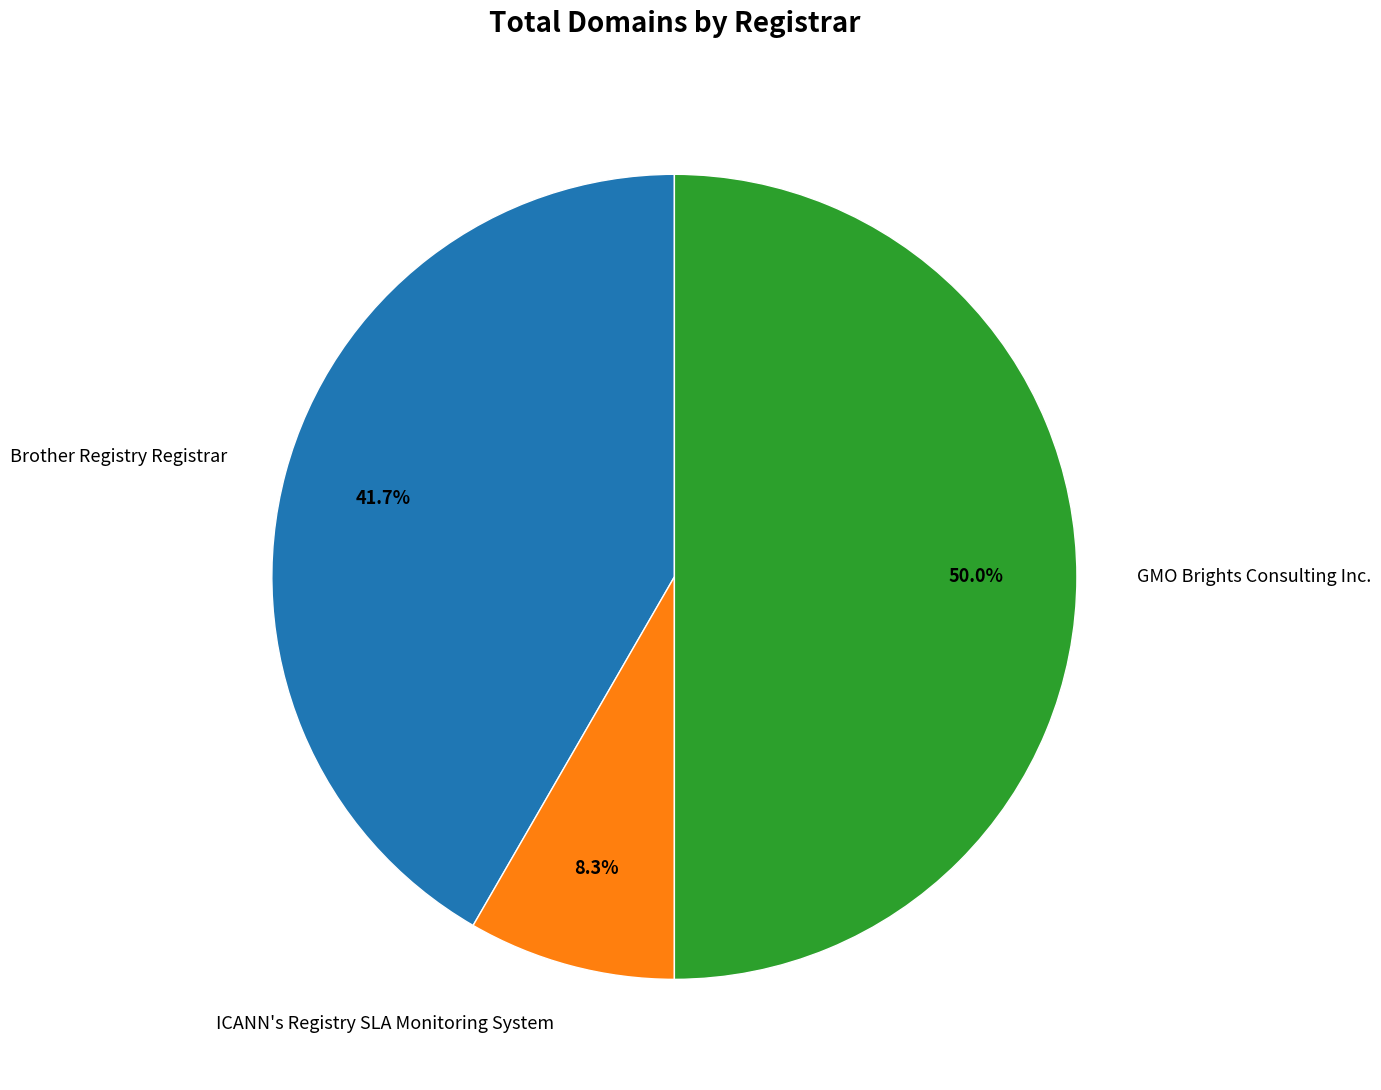

Does Brother Registry Registrar represent more than half of the total?

No